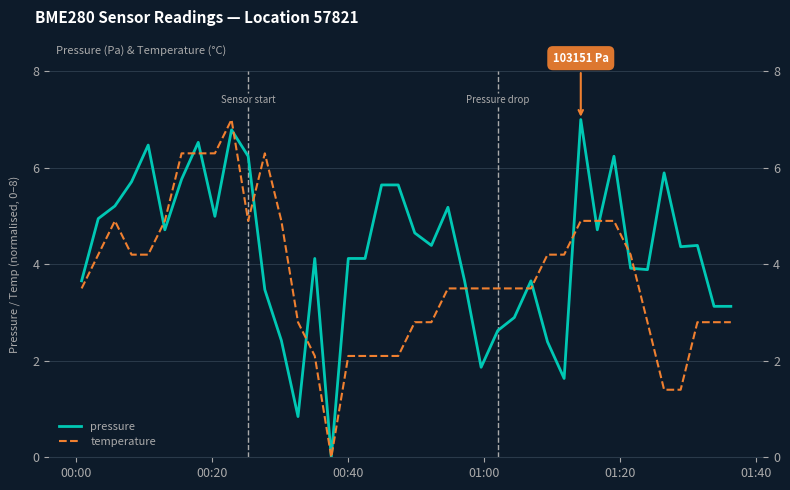

Which series has the largest total across all categories?

pressure